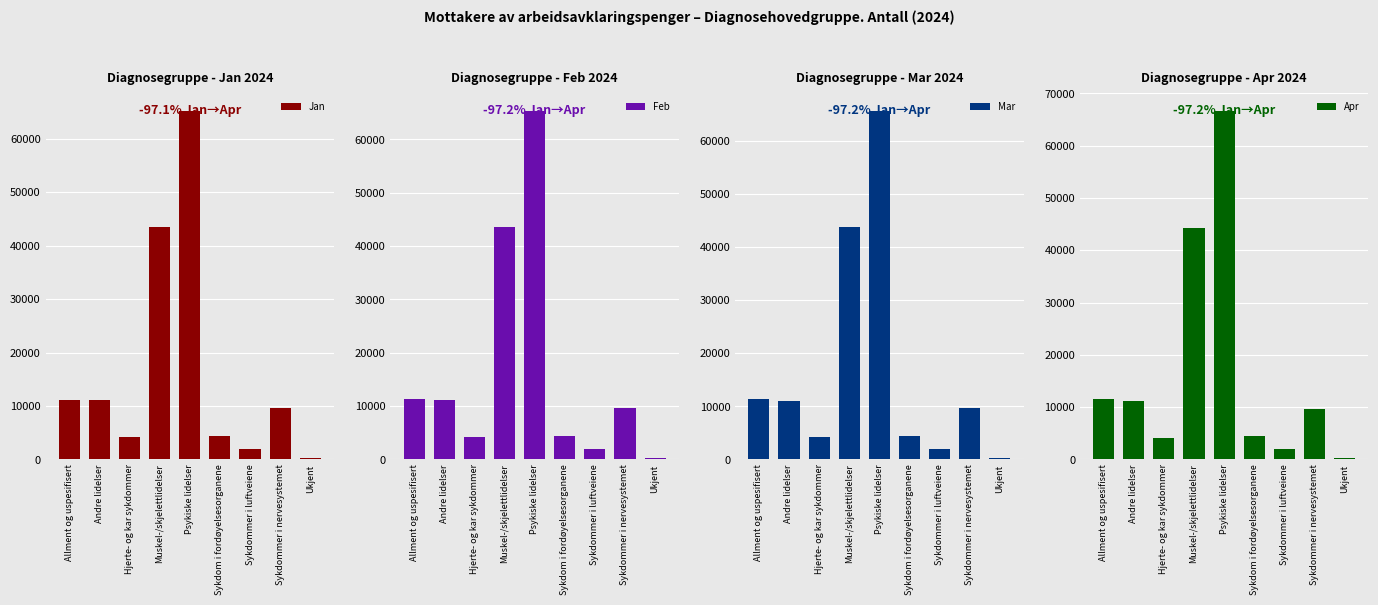

Reading left to right, extract all data points from this chart.

Jan: Allment og uspesifisert=11184	Andre lidelser=11186	Hjerte- og kar sykdommer=4156	Muskel-/skjelettlidelser=43593	Psykiske lidelser=65283	Sykdom i fordøyelsesorganene=4450	Sykdommer i luftveiene=1914	Sykdommer i nervesystemet=9572	Ukjent=327
Feb: Allment og uspesifisert=11310	Andre lidelser=11106	Hjerte- og kar sykdommer=4177	Muskel-/skjelettlidelser=43657	Psykiske lidelser=65409	Sykdom i fordøyelsesorganene=4451	Sykdommer i luftveiene=1933	Sykdommer i nervesystemet=9607	Ukjent=322
Mar: Allment og uspesifisert=11396	Andre lidelser=11085	Hjerte- og kar sykdommer=4166	Muskel-/skjelettlidelser=43880	Psykiske lidelser=65739	Sykdom i fordøyelsesorganene=4461	Sykdommer i luftveiene=1945	Sykdommer i nervesystemet=9606	Ukjent=320
Apr: Allment og uspesifisert=11514	Andre lidelser=11175	Hjerte- og kar sykdommer=4181	Muskel-/skjelettlidelser=44241	Psykiske lidelser=66690	Sykdom i fordøyelsesorganene=4504	Sykdommer i luftveiene=1965	Sykdommer i nervesystemet=9717	Ukjent=317